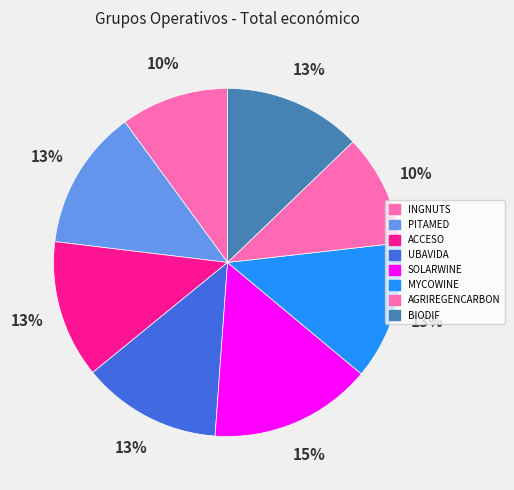

What is the change in value from ACCESO to UBAVIDA?

+7563.0